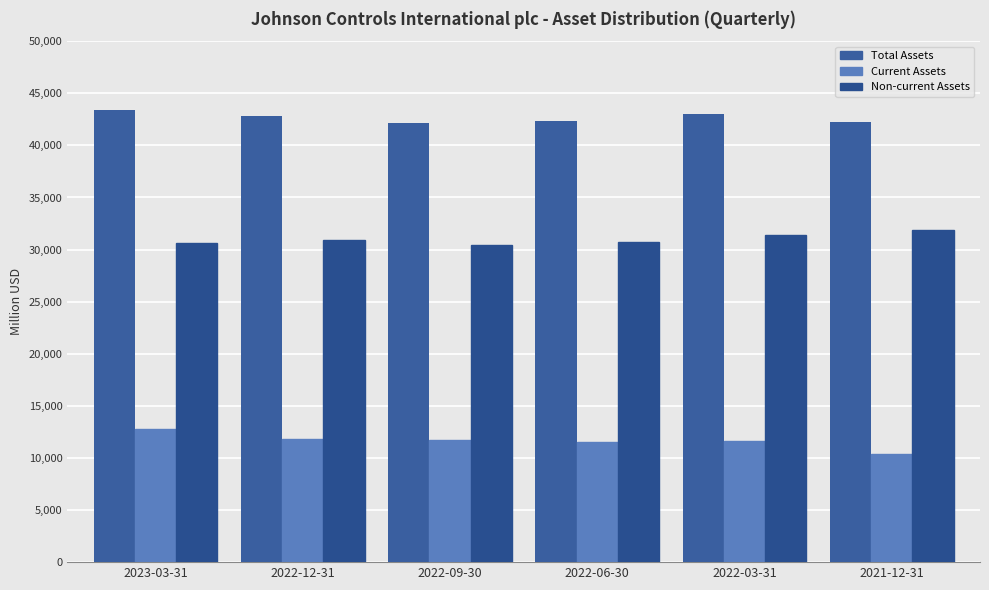

Is it true that Total Assets equals 42222 at 2021-12-31?

True